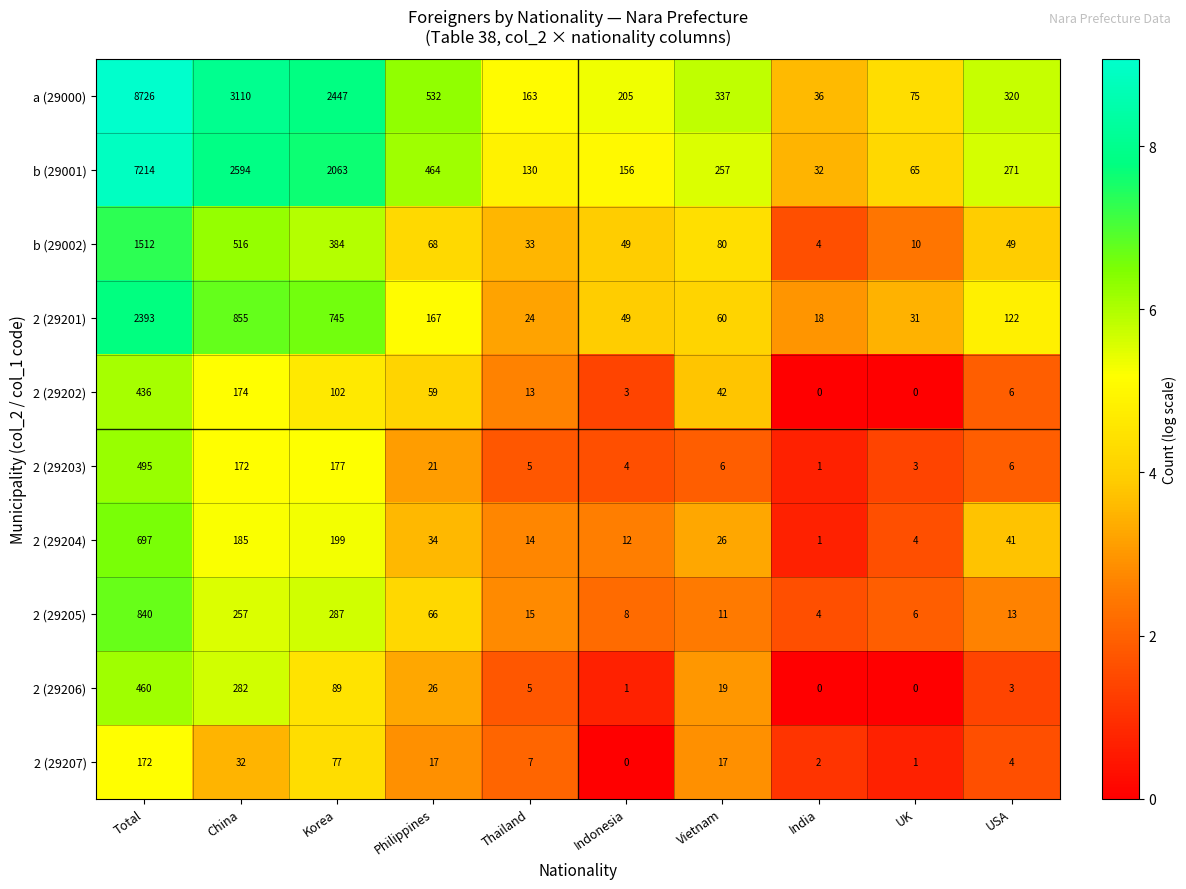

Rank the series by their maximum value, from highest to lowest.

a (29000), b (29001), 2 (29201), b (29002), 2 (29205), 2 (29204), 2 (29203), 2 (29206), 2 (29202), 2 (29207)